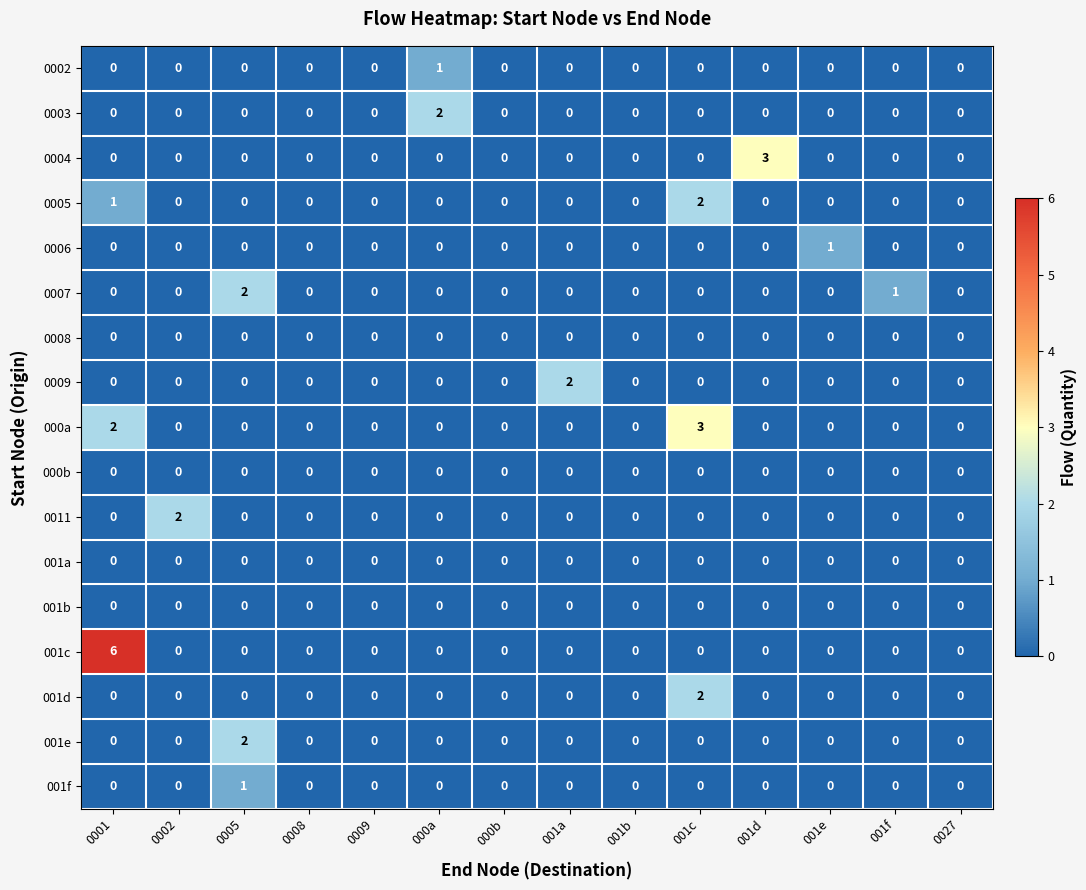

The 0006 series shows 0 at 0002. True or false?

True